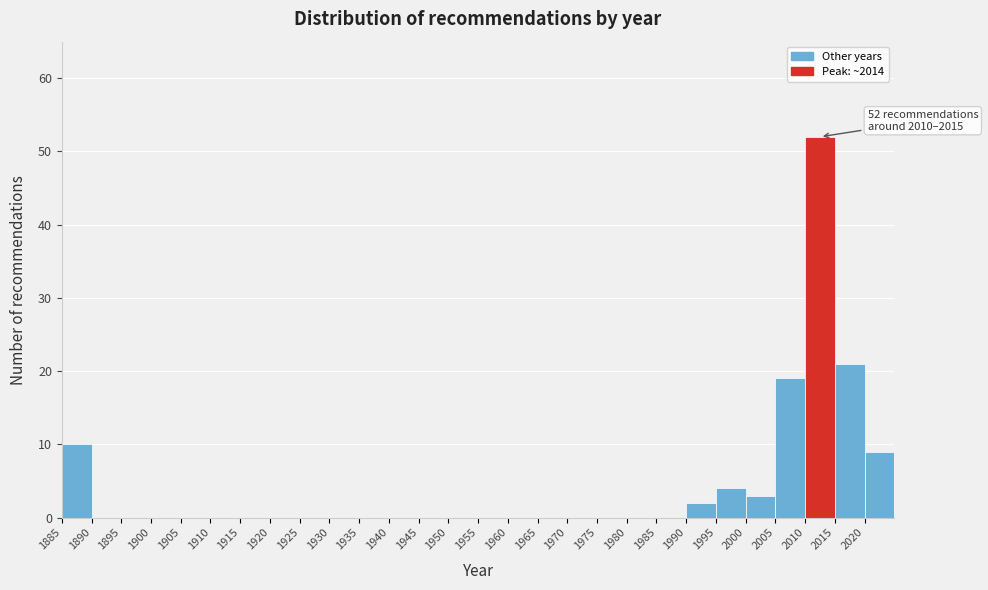

Which range on the x-axis has the tallest bar?

2010 to 2015